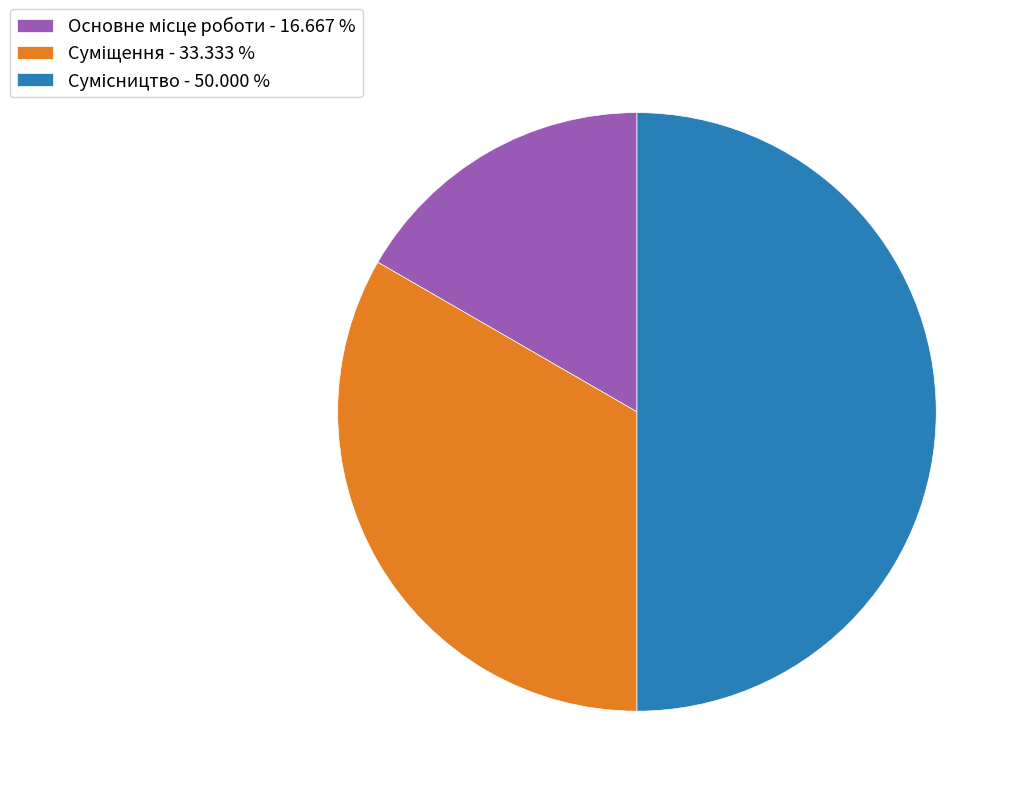

What is the change in value from Основне місце роботи to Сумісництво?

+2